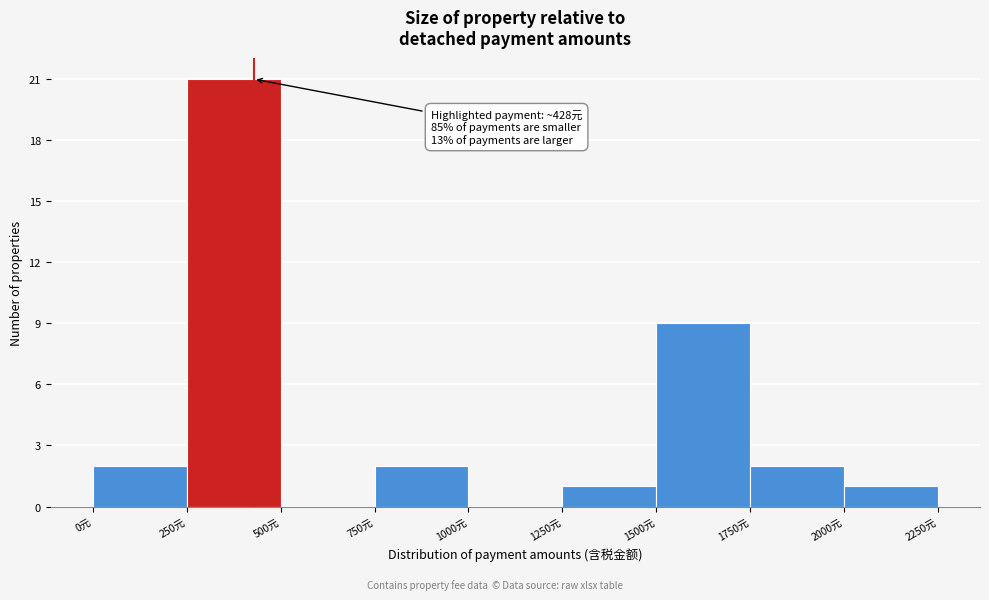

Which range on the x-axis has the tallest bar?

250 to 500